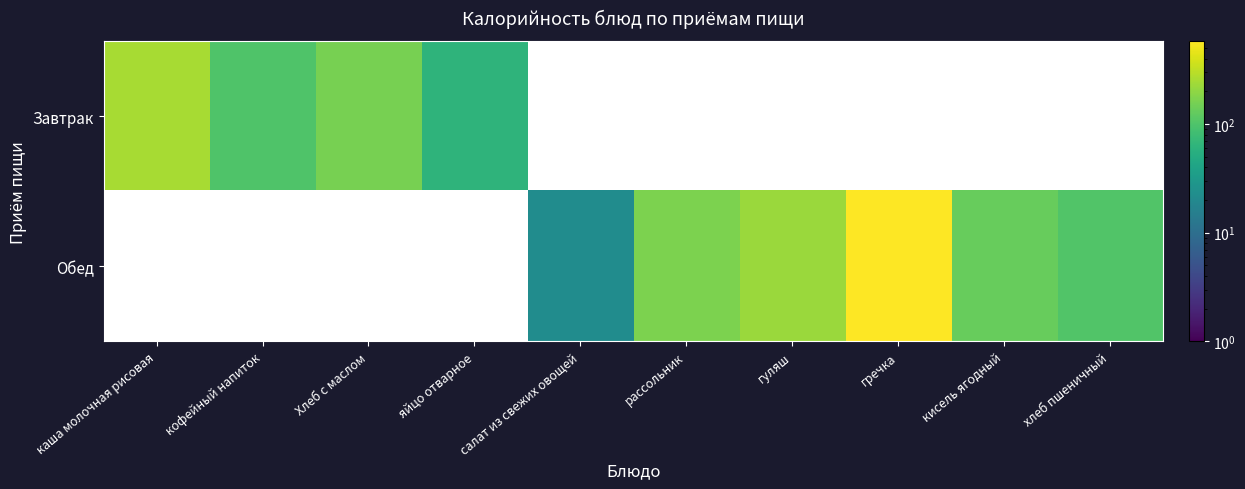

The value of Обед at рассольник is 166.0. True or false?

True